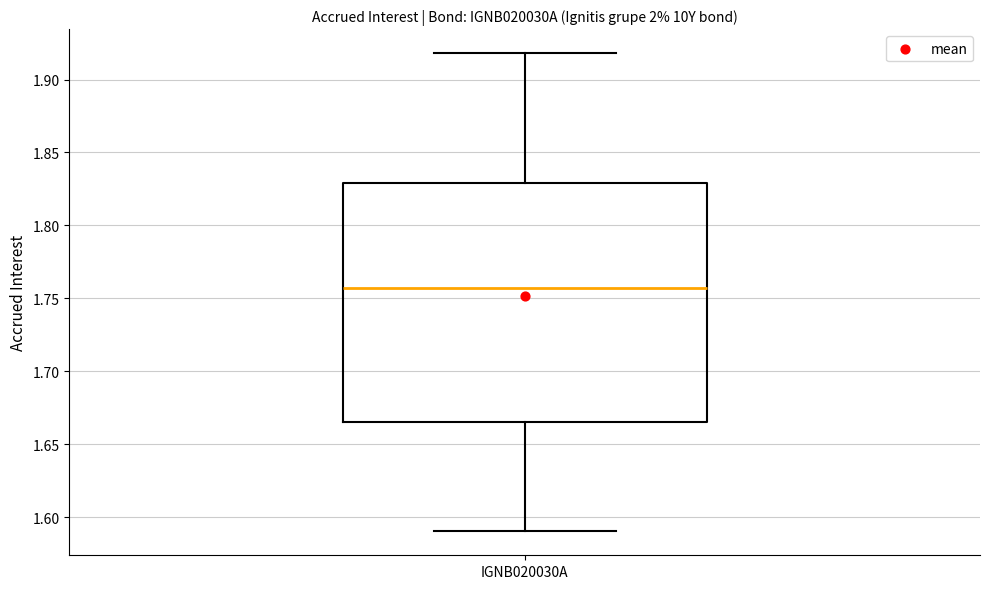

Read this box plot against the y-axis: the position of the median line, the range covered by the box, and the ends of both whiskers. The values are not printed on the chart, so give them approximately, as read against the axis.

median 1.755, box 1.665 to 1.830, whiskers 1.590 to 1.920